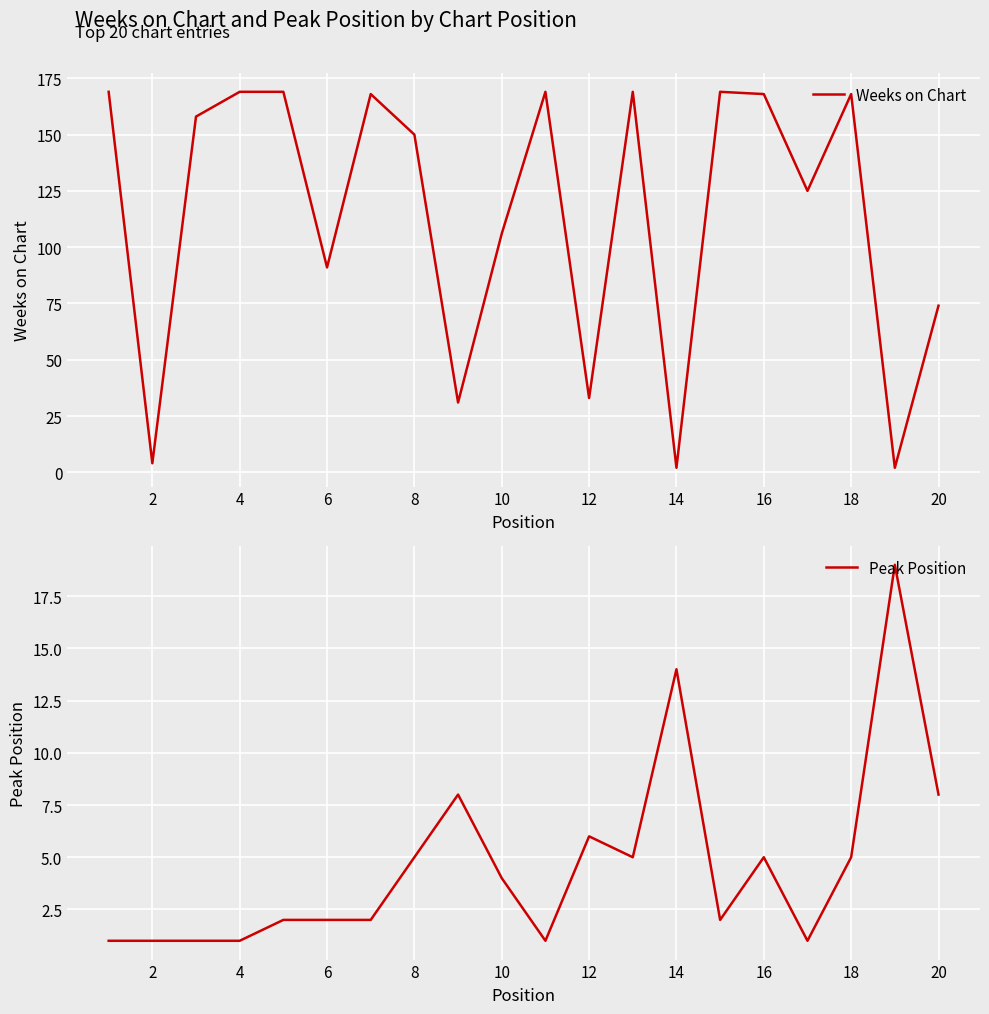

The value of Weeks on Chart at 10 is 106. True or false?

True